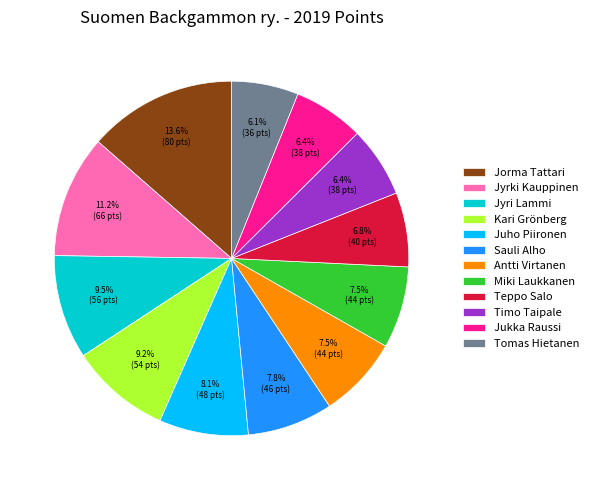

What is the largest slice in the pie chart?

Jorma Tattari